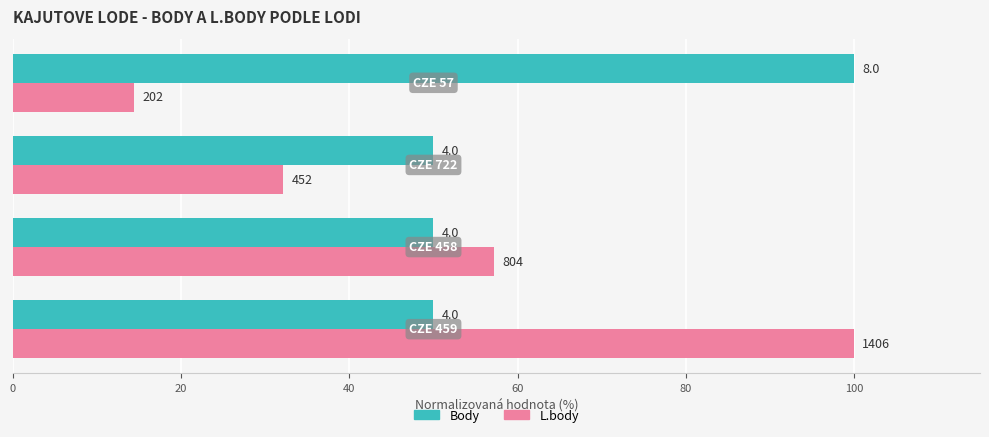

What are all the series names shown in the legend?

Body, L.body